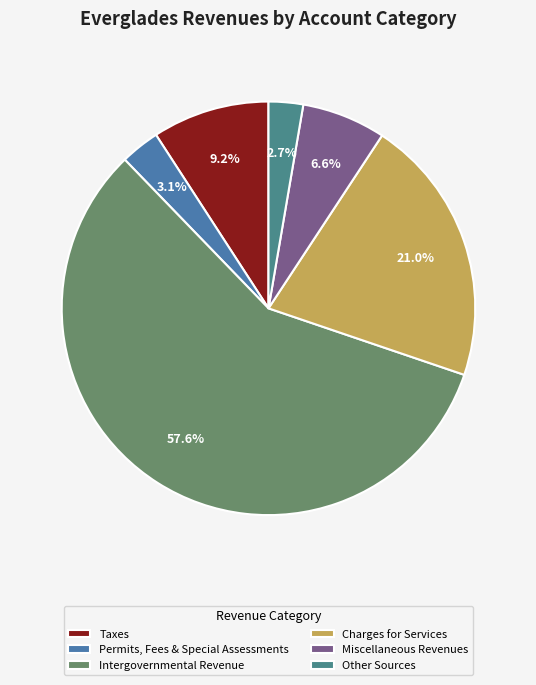

Is there any slice that represents more than half of the pie?

Yes